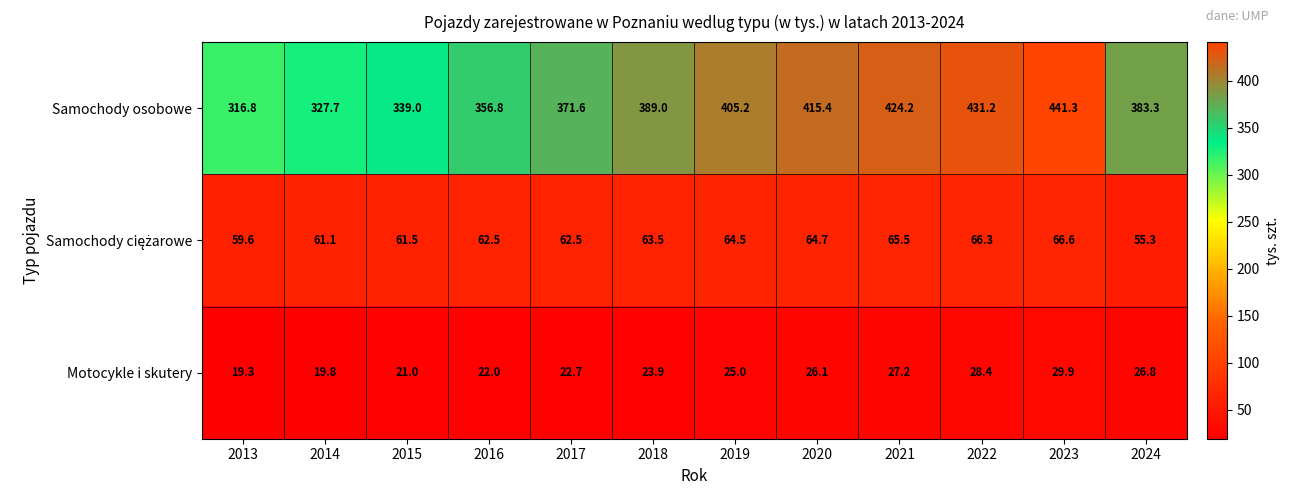

The Samochody osobowe series shows 327.7 at 2014. True or false?

True